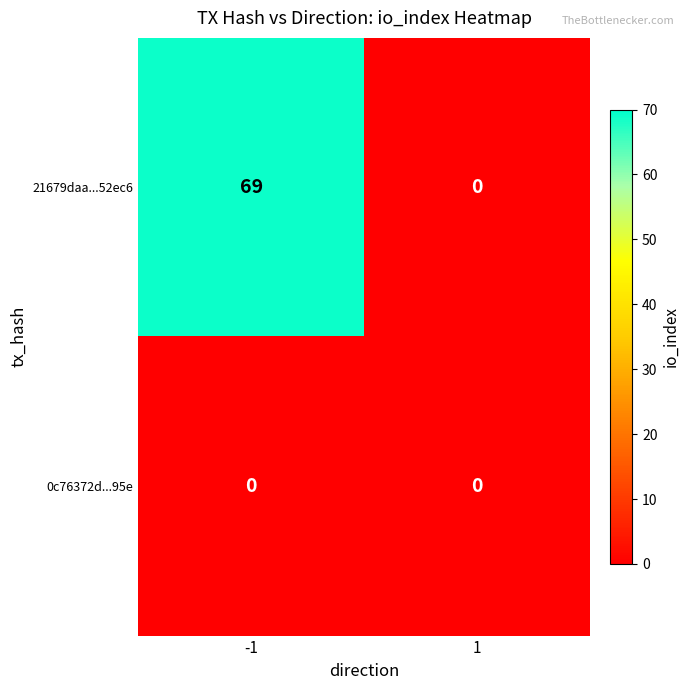

How many distinct data groups are displayed?

2